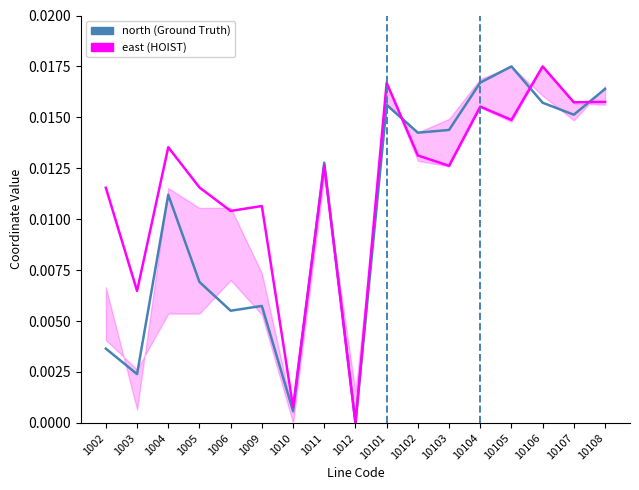

Rank the categories by north (Ground Truth) value from highest to lowest.

10105, 10104, 10108, 10106, 10101, 10107, 10103, 10102, 1011, 1004, 1005, 1009, 1006, 1002, 1003, 1010, 1012